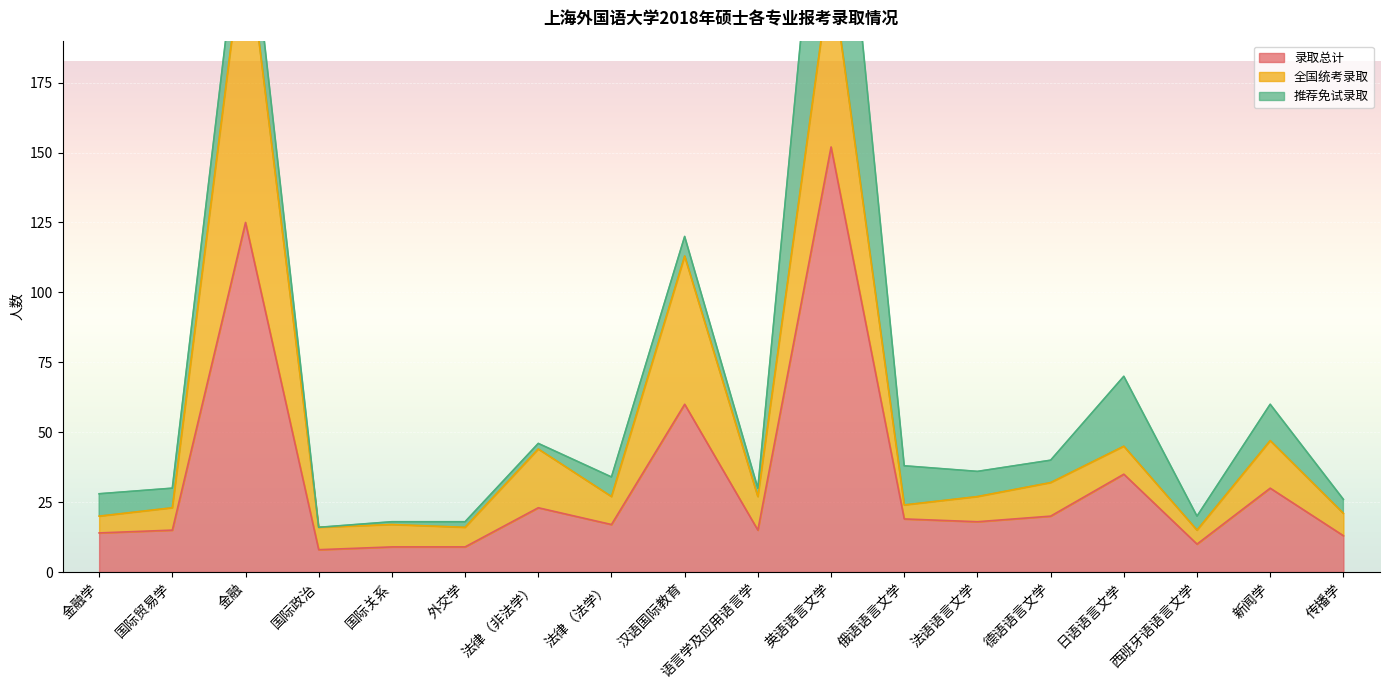

Which series has the widest spread of values?

录取总计